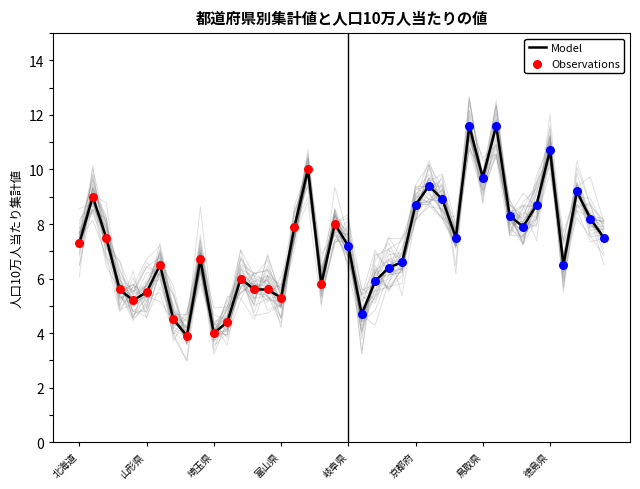

What is the ratio of the value at 栃木県 to the value at 京都府?

0.4